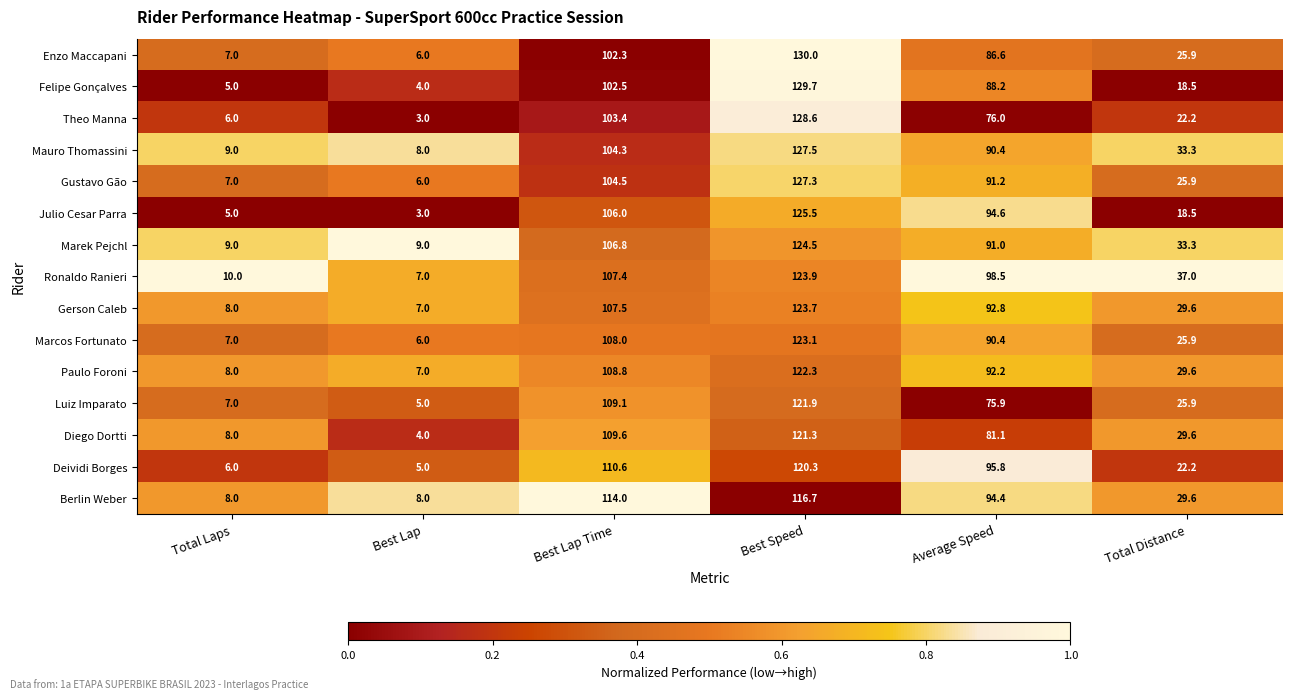

What is the sum of all Julio Cesar Parra values?

352.6